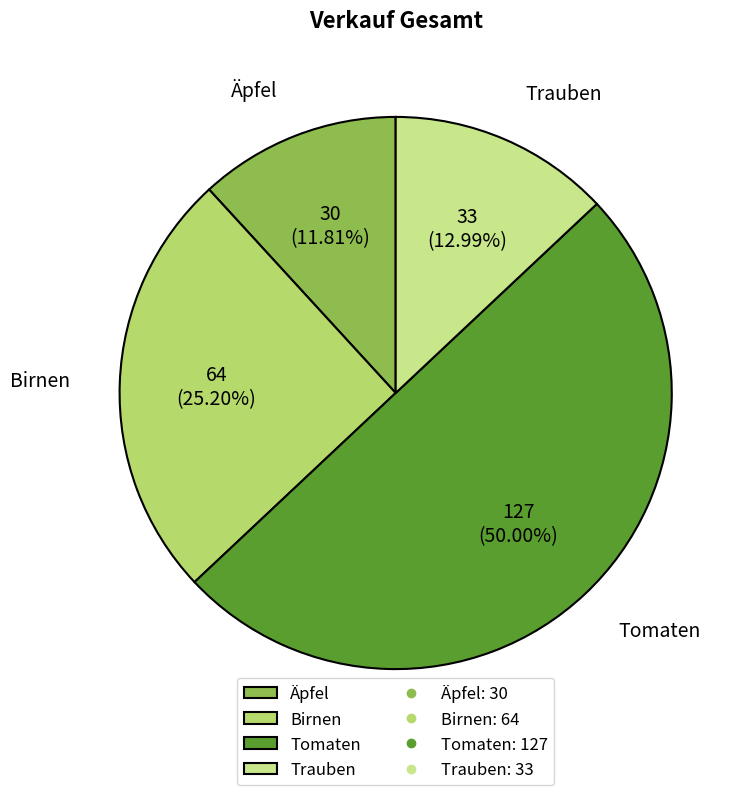

How much of the chart is everything except Birnen?

74.8%